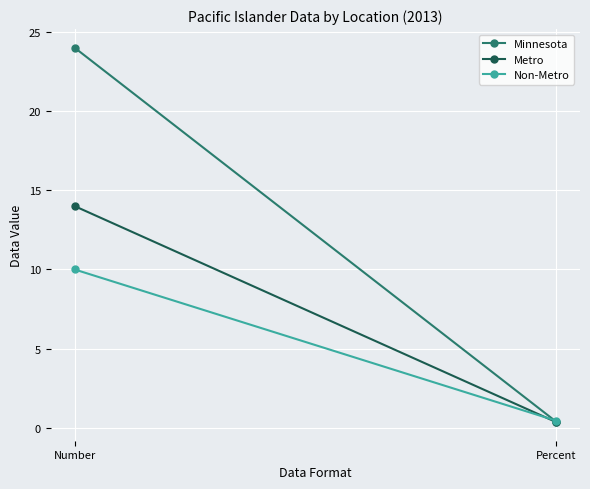

Is it true that Minnesota equals 6.4 at Number?

False